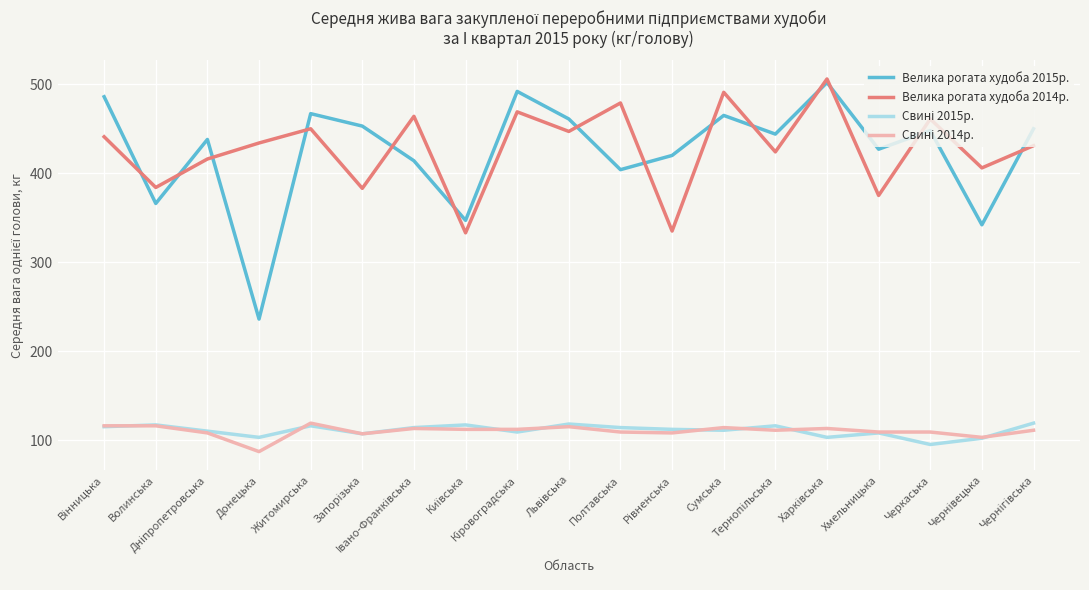

What is the smallest value displayed?

87